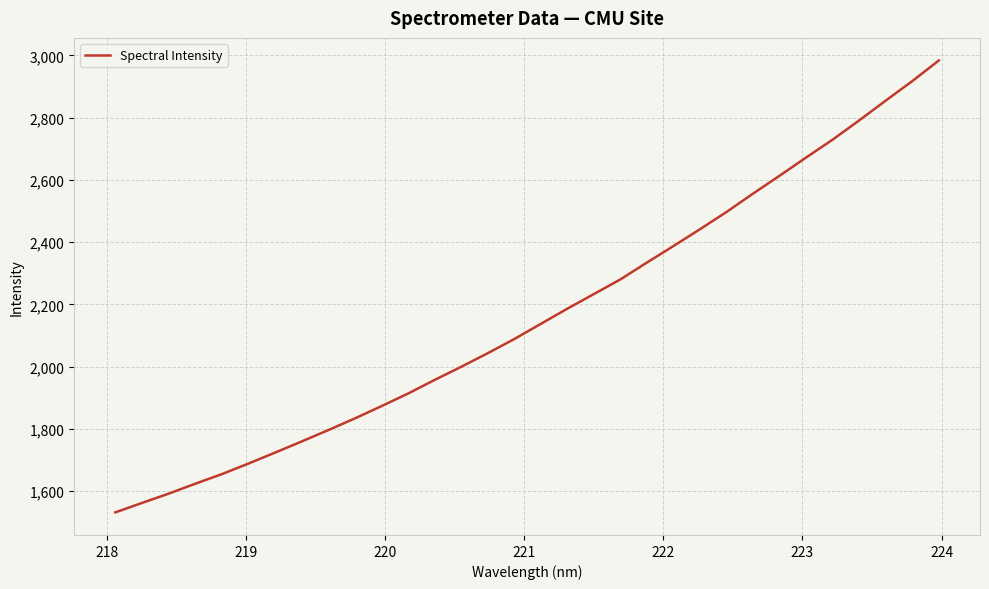

What is the maximum value shown in the chart?

2983.8